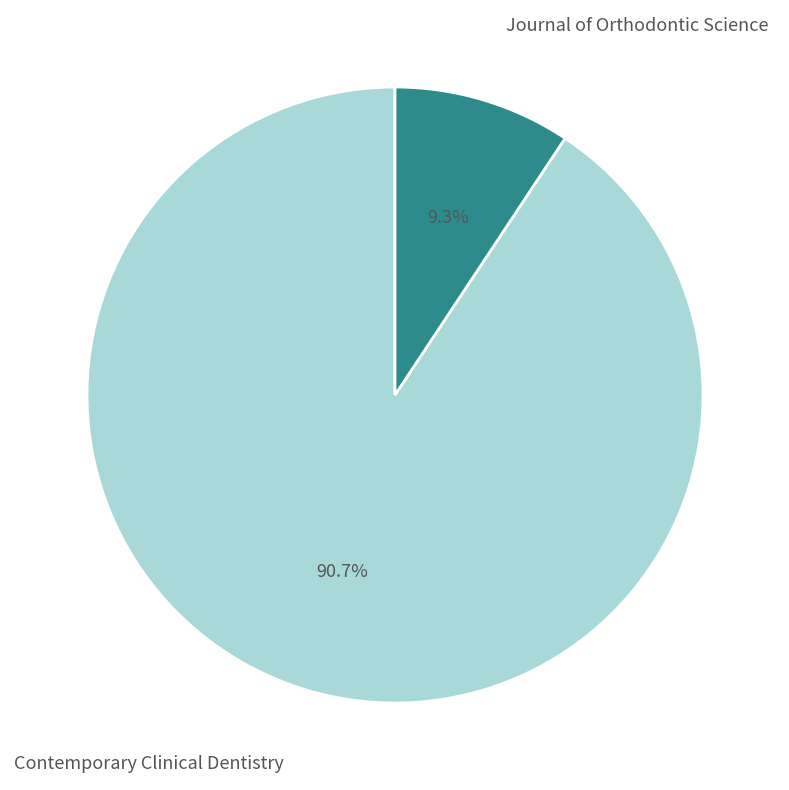

Do Contemporary Clinical Dentistry and Journal of Orthodontic Science together represent more than half of the pie?

Yes